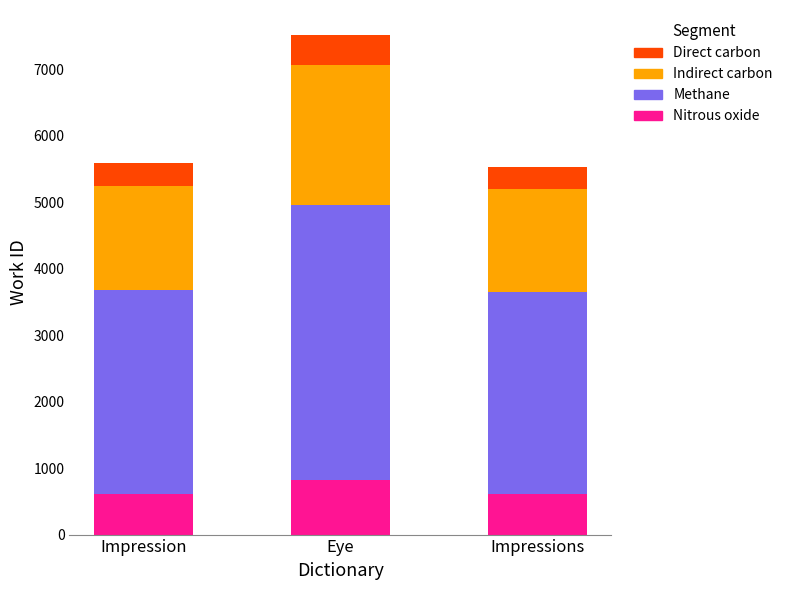

Where is Nitrous oxide nearest to the value 717?

Impression